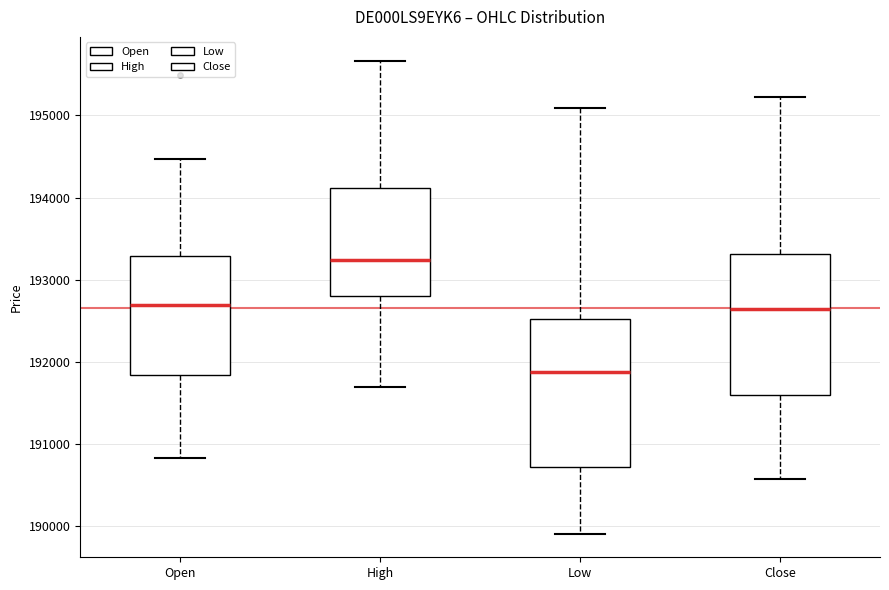

Where does the upper whisker of the box for Close end on the y-axis? The values are not printed on the chart, so give them approximately, as read against the axis.

195200